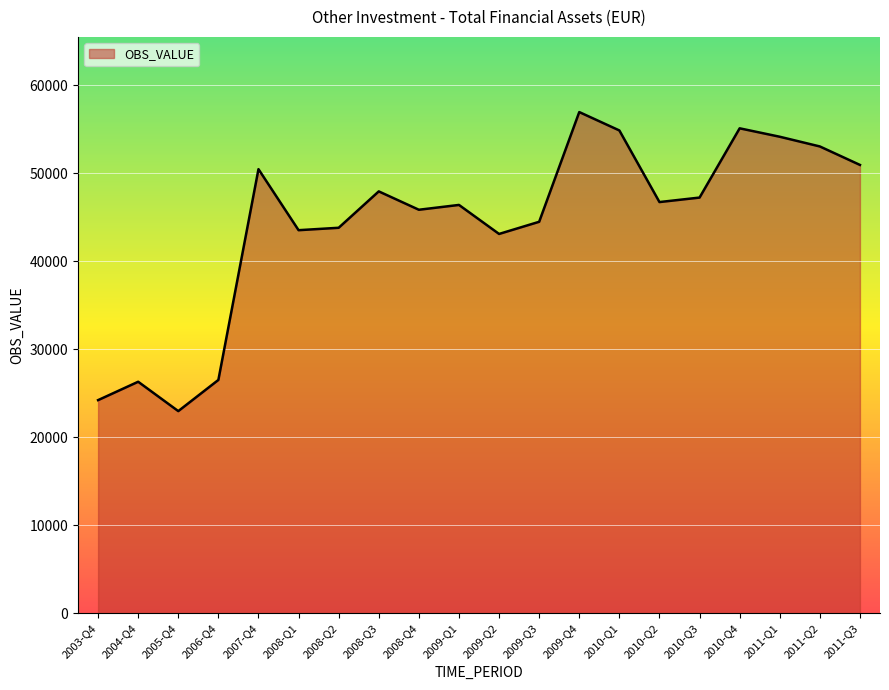

The value at 2004-Q4 is 26313.2. True or false?

True